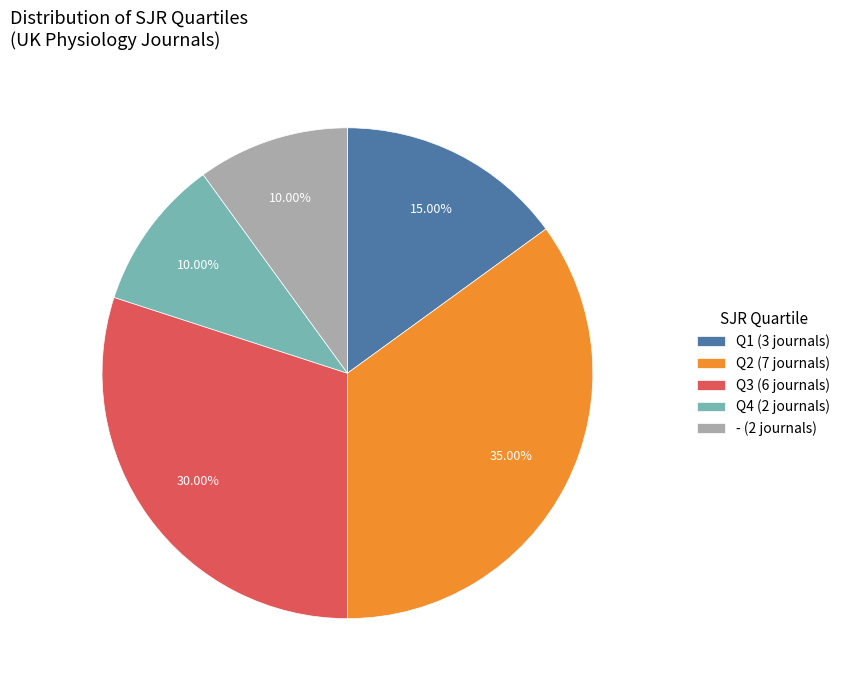

Between Q2 (7 journals) and Q1 (3 journals), which is larger?

Q2 (7 journals)